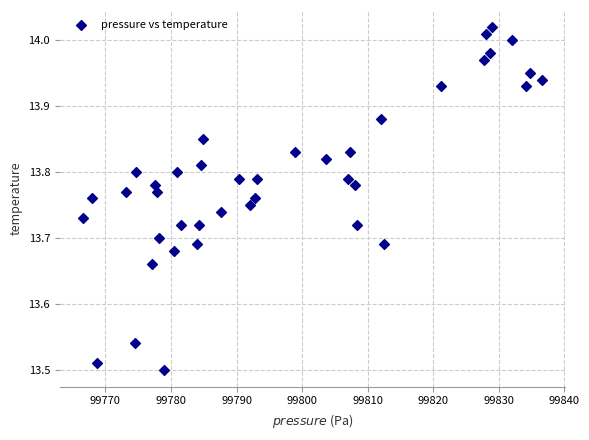

What is the range of X values (max minus min)?

70.1